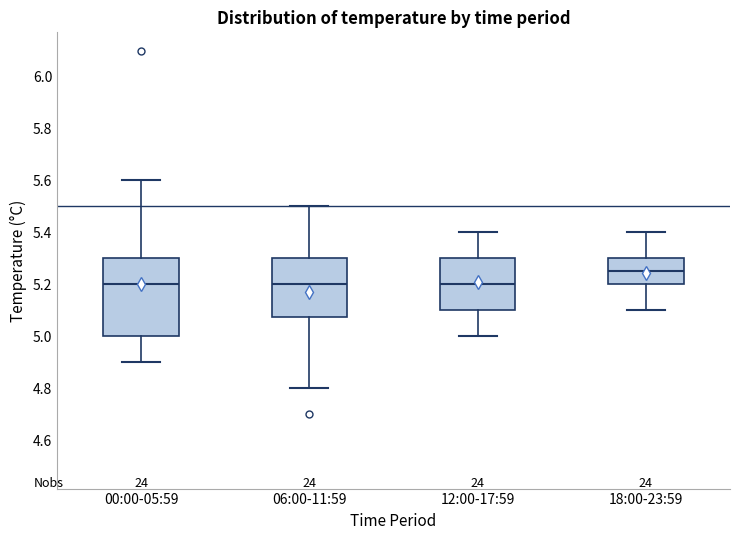

Reading left to right, transcribe this box plot: for each box, give where its median line is, the range the box spans, and where its two whiskers end, as read against the y-axis. The values are not printed on the chart, so give them approximately, as read against the axis.

00:00-05:59: median 5.20, box 5.00 to 5.30, whiskers 4.90 to 5.60
06:00-11:59: median 5.20, box 5.08 to 5.30, whiskers 4.80 to 5.50
12:00-17:59: median 5.20, box 5.10 to 5.30, whiskers 5.00 to 5.40
18:00-23:59: median 5.26, box 5.20 to 5.30, whiskers 5.10 to 5.40